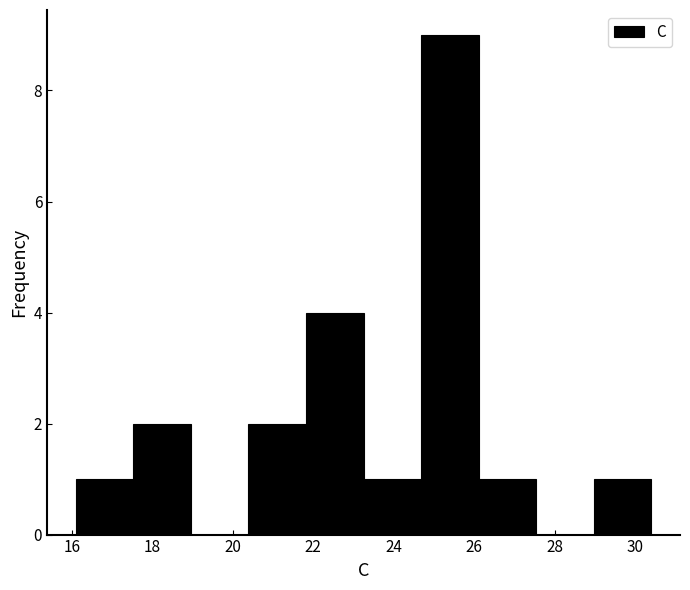

Reading left to right, transcribe this chart: for each bar, give the range it covers on the x-axis and its height. Neither the bar edges nor the heights are printed on the chart, so give them approximately, as read against the axes.

16.2 to 17.6: 1
17.6 to 19.0: 2
19.0 to 20.4: 0
20.4 to 21.8: 2
21.8 to 23.2: 4
23.2 to 24.6: 1
24.6 to 26.2: 9
26.2 to 27.6: 1
27.6 to 29.0: 0
29.0 to 30.4: 1